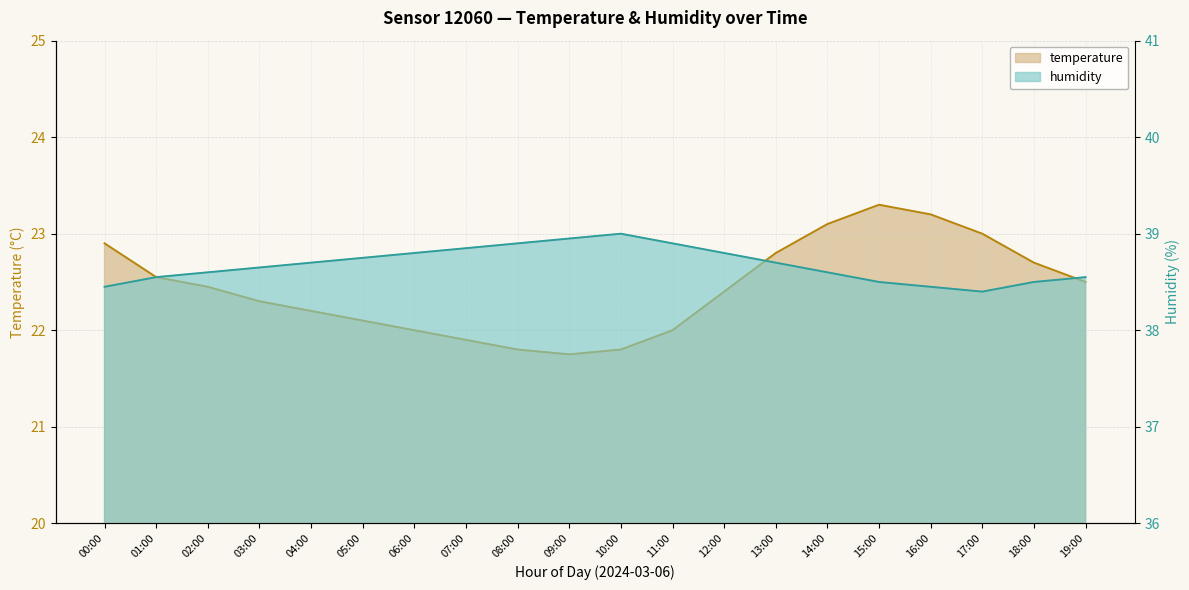

Between 00:00 and 08:00, which series saw the biggest shift?

temperature